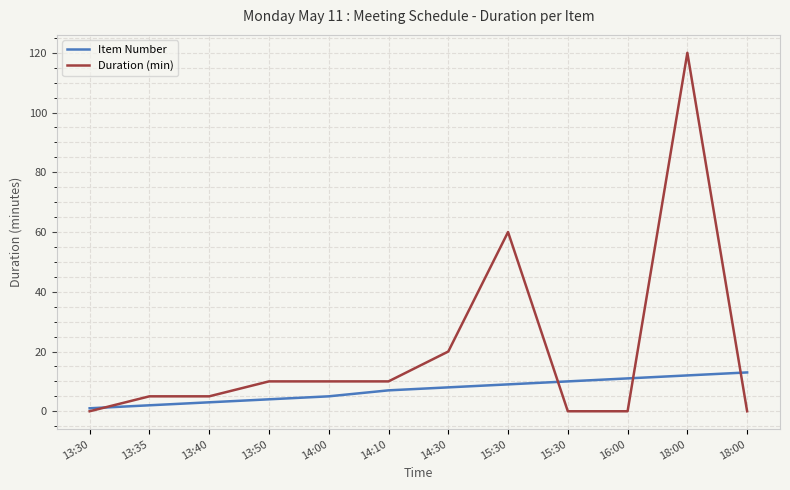

How many interior local peaks does the Duration (min) series have?

2